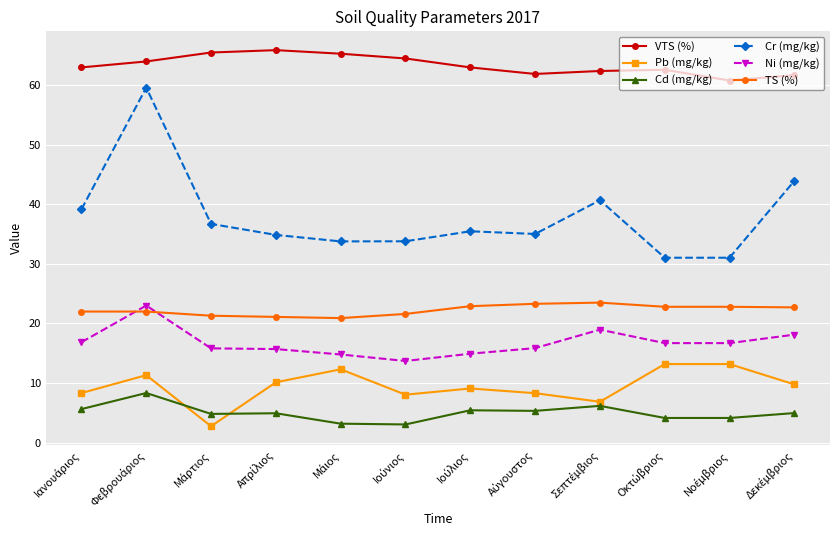

Which series has the widest spread of values?

Cr (mg/kg)